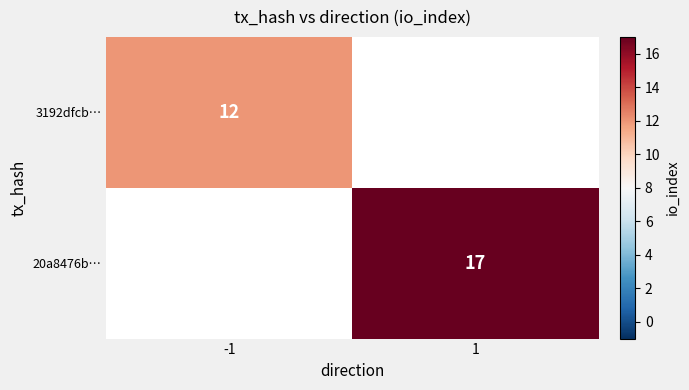

The value of 3192dfcb… at -1 is 16. True or false?

False